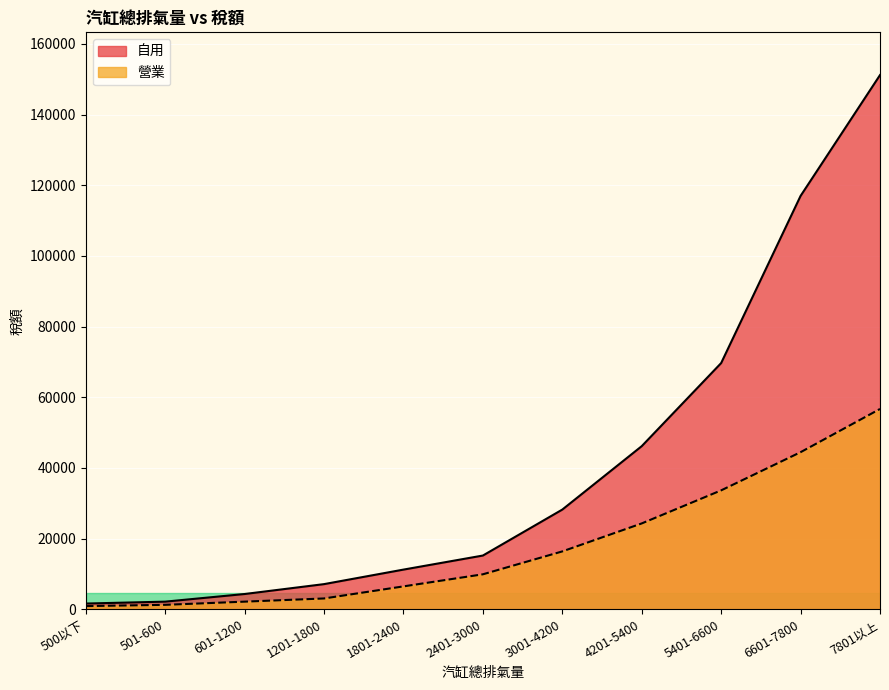

Is it true that 自用 equals 15210 at 2401-3000?

True